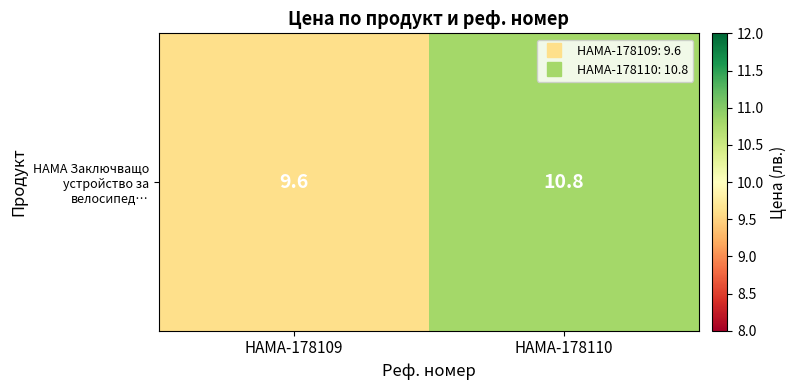

What is the ratio of the value at HAMA-178110 to the value at HAMA-178109?

1.1